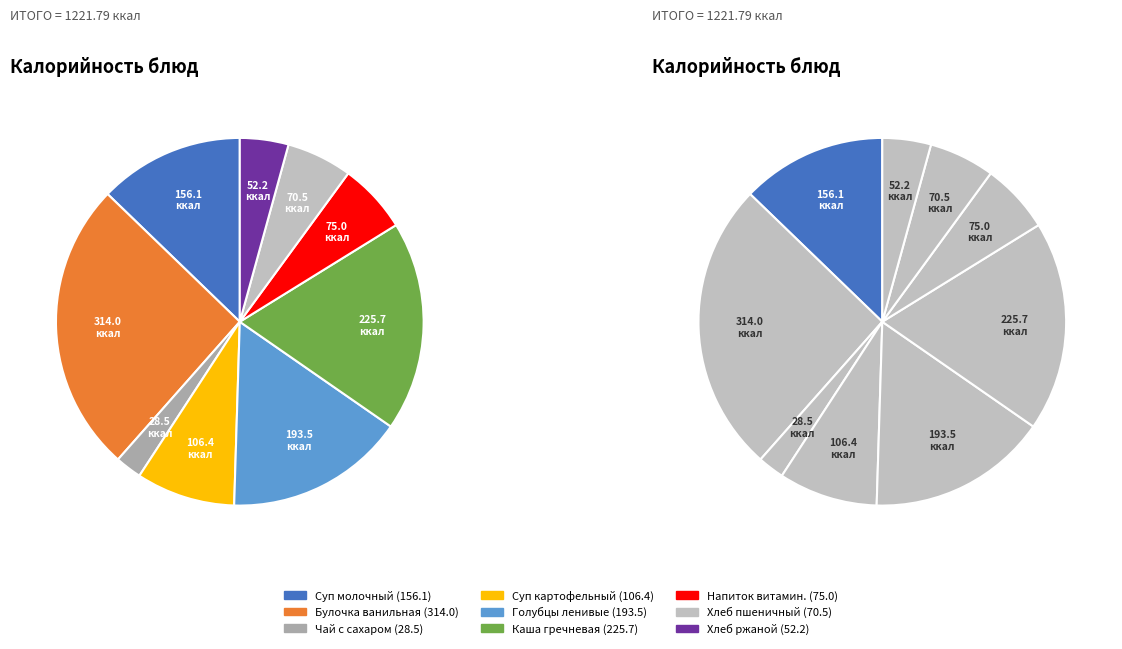

How many slices are in this pie chart?

9